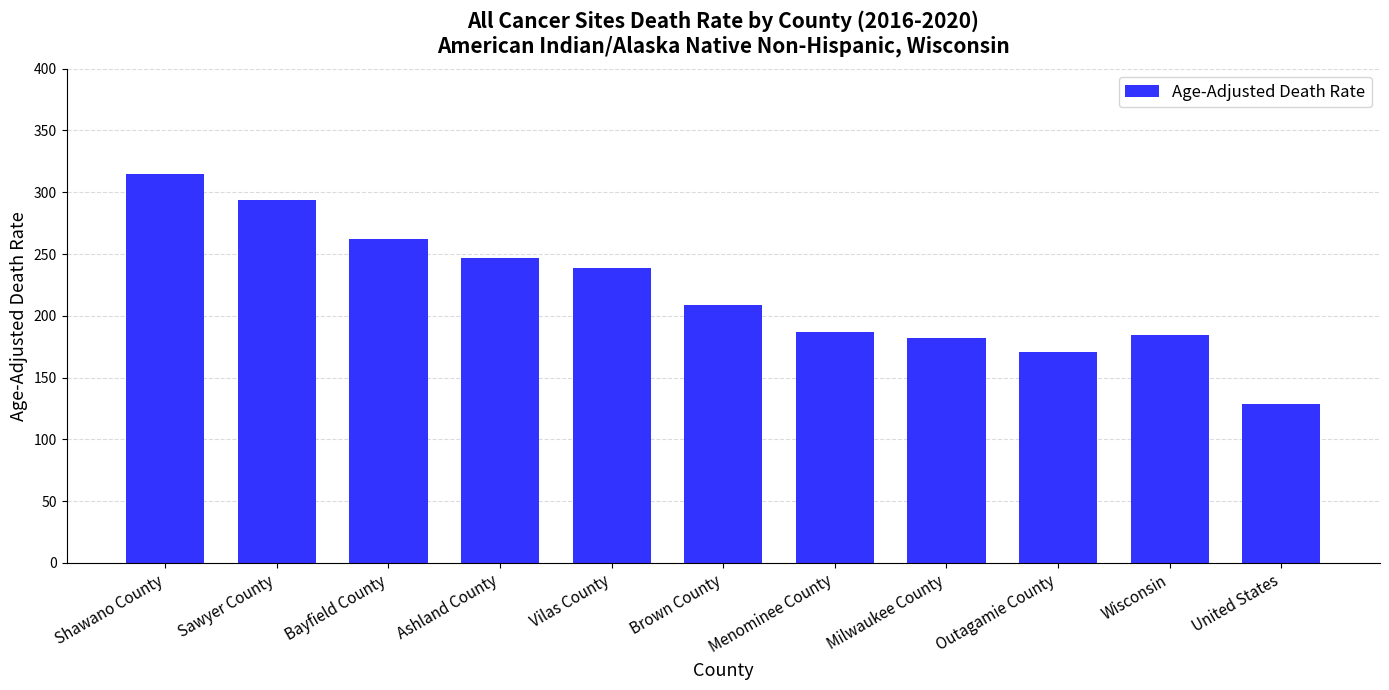

The chart shows a value of 238.6 at Vilas County. True or false?

True